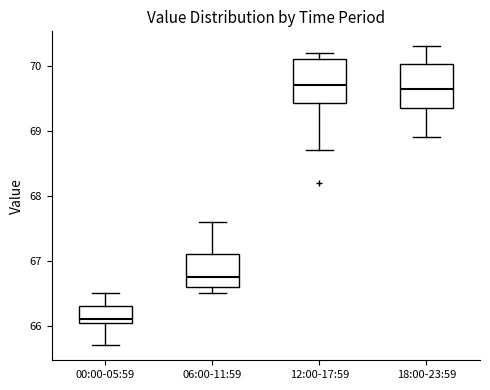

Reading left to right, transcribe this box plot: for each box, give where its median line is, the range the box spans, and where its two whiskers end, as read against the y-axis. The values are not printed on the chart, so give them approximately, as read against the axis.

00:00-05:59: median 66.1 (just above the box's lower edge), box 66.1 to 66.3, whiskers 65.7 to 66.5
06:00-11:59: median 66.8, box 66.6 to 67.1, whiskers 66.5 to 67.6
12:00-17:59: median 69.7, box 69.4 to 70.1, whiskers 68.7 to 70.2
18:00-23:59: median 69.7, box 69.4 to 70.0, whiskers 68.9 to 70.3